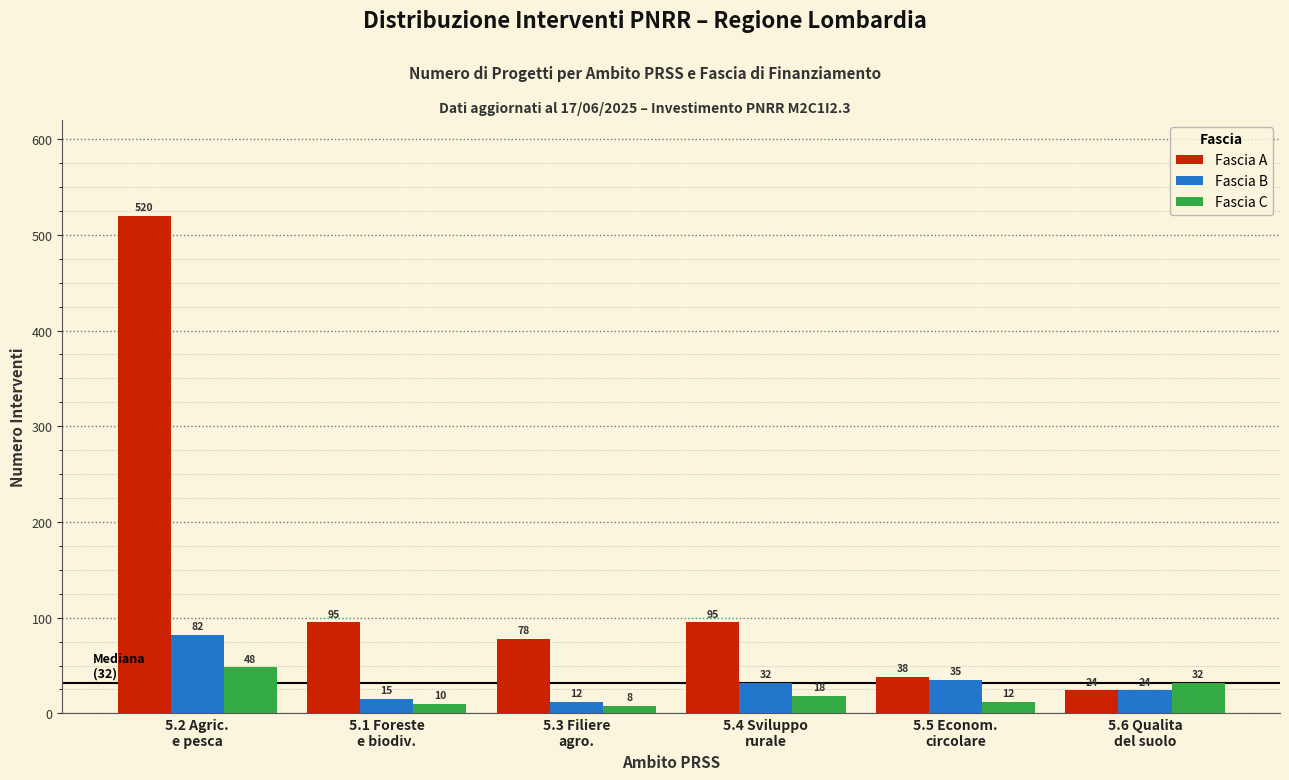

Reading left to right, what are all the values shown in this chart?

Fascia A: 520	95	78	95	38	24
Fascia B: 82	15	12	32	35	24
Fascia C: 48	10	8	18	12	32